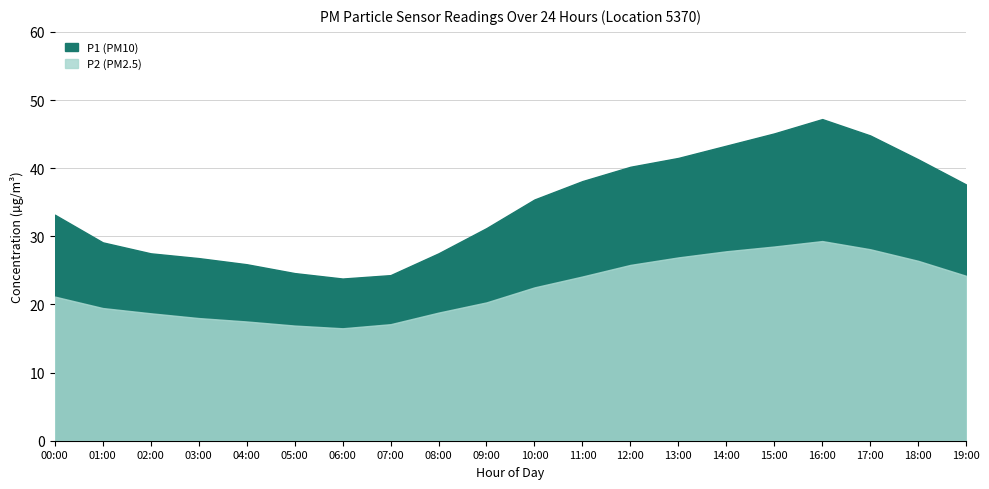

At which label does P1 reach its minimum?

06:00